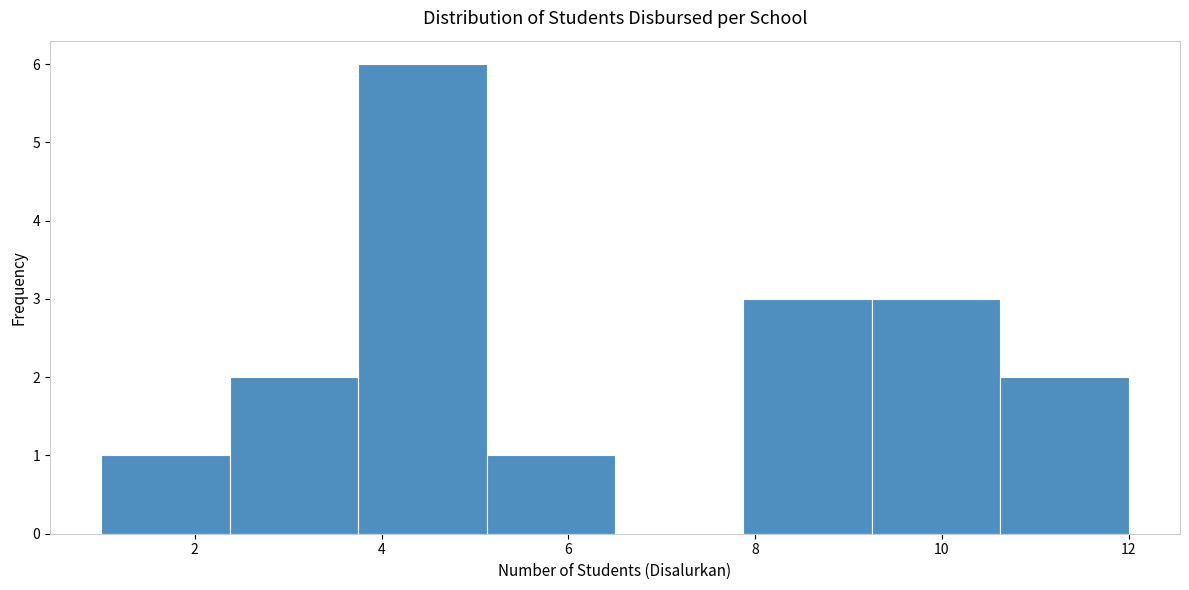

How tall is the bar that spans 1.0 to 2.4 on the x-axis? Neither the bar edges nor the heights are printed on the chart, so give them approximately, as read against the axes.

1